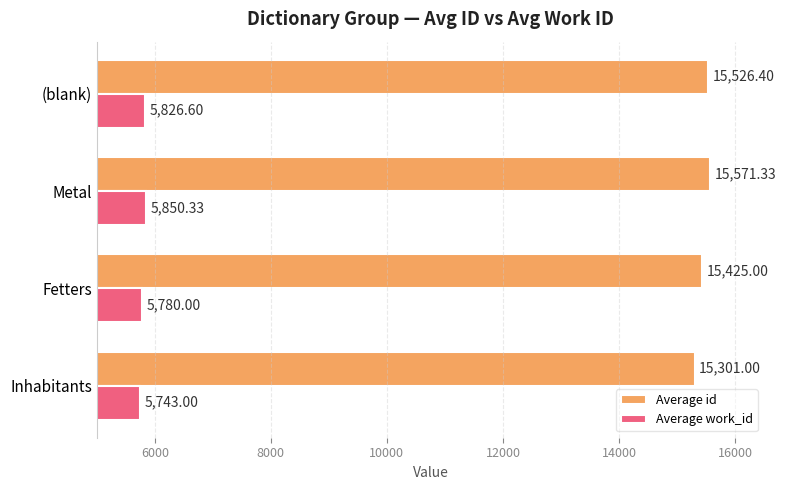

Rank the series by their maximum value, from highest to lowest.

Average id, Average work_id